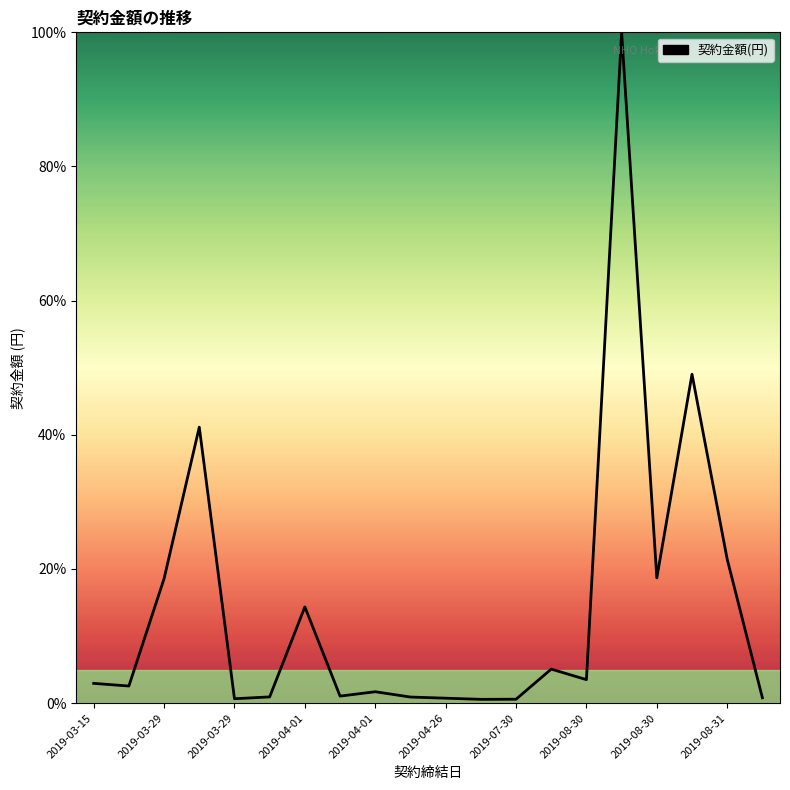

What is the sum of all values?

285.0